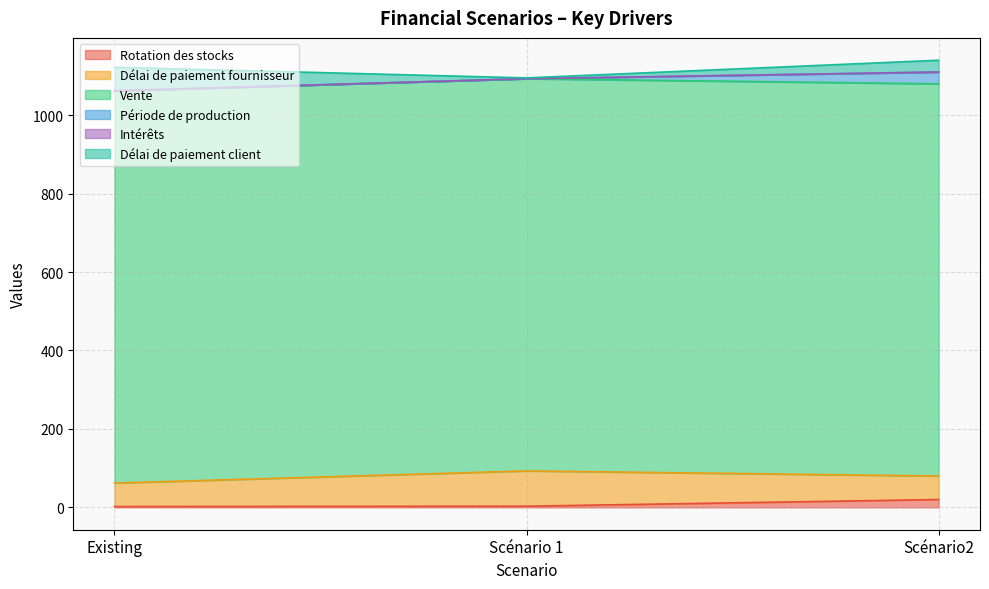

Does the chart have visible grid lines?

Yes